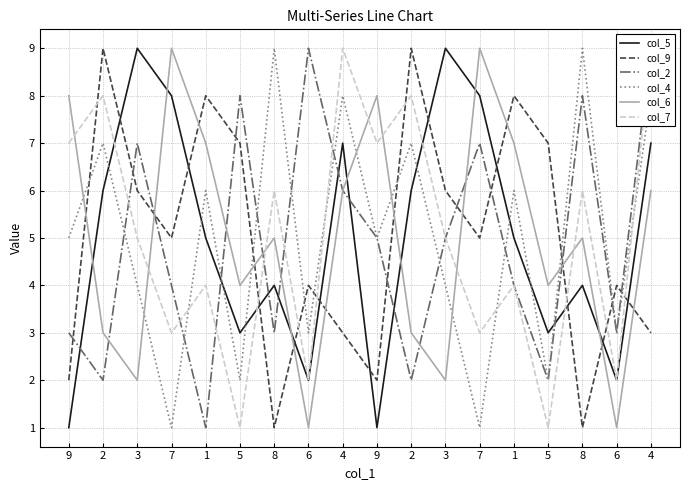

How many data points does each series have?

18